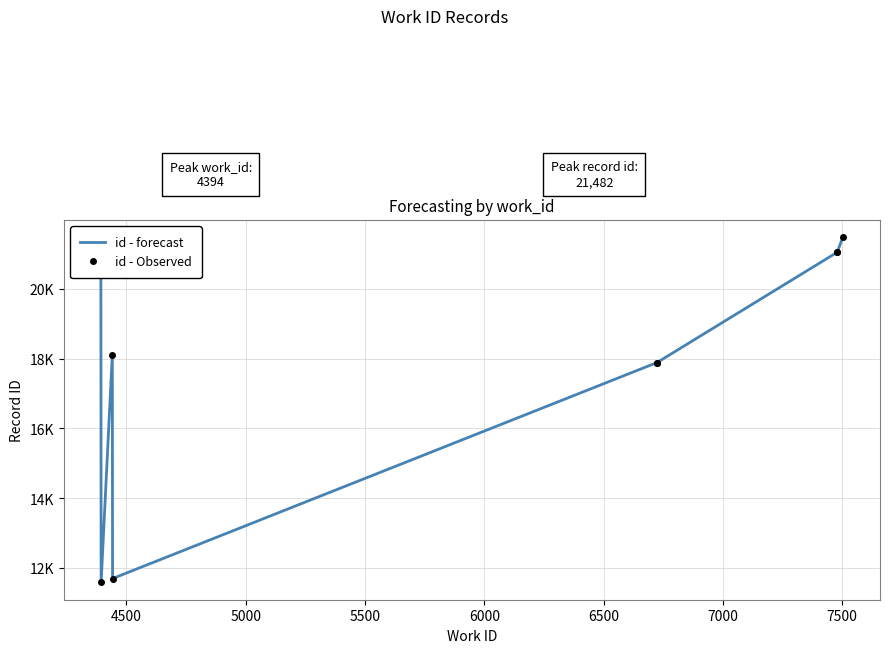

What is the change in value from 4394 to 4393?

+9477